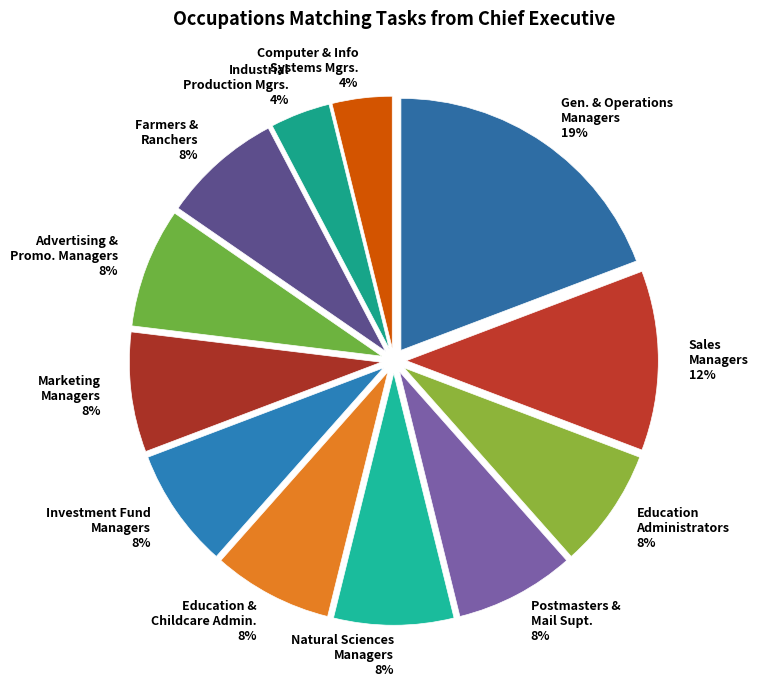

What is the largest slice in the pie chart?

Gen. & Operations Managers 19%